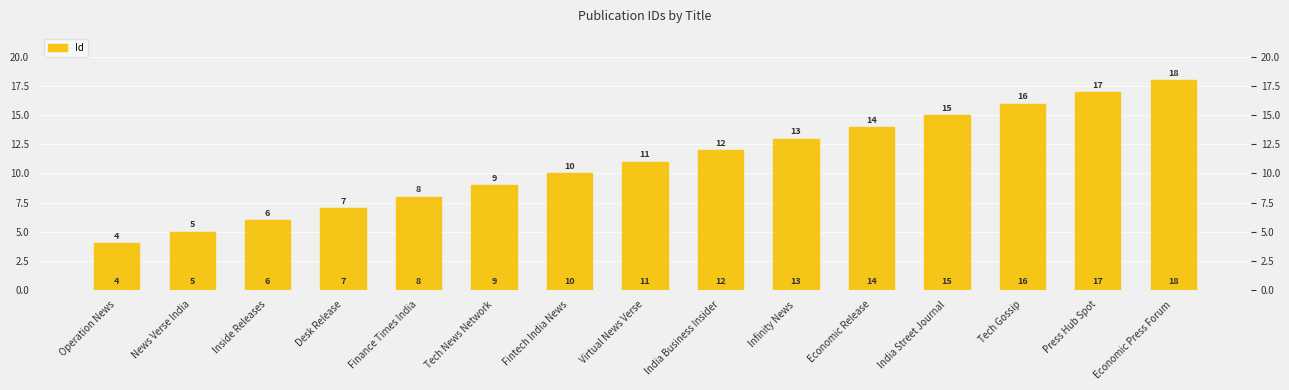

Count the number of values greater than 11.

7